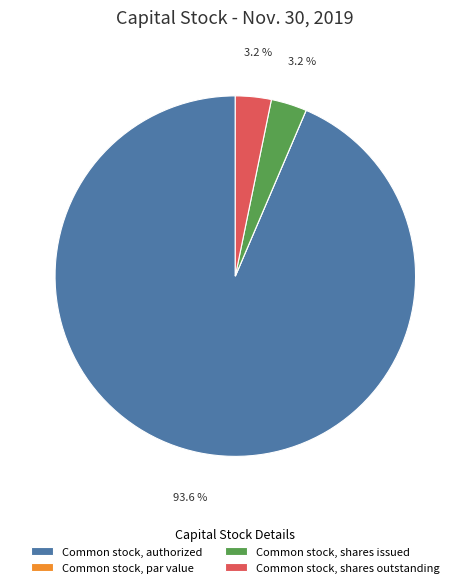

What is the largest slice in the pie chart?

Common stock, authorized